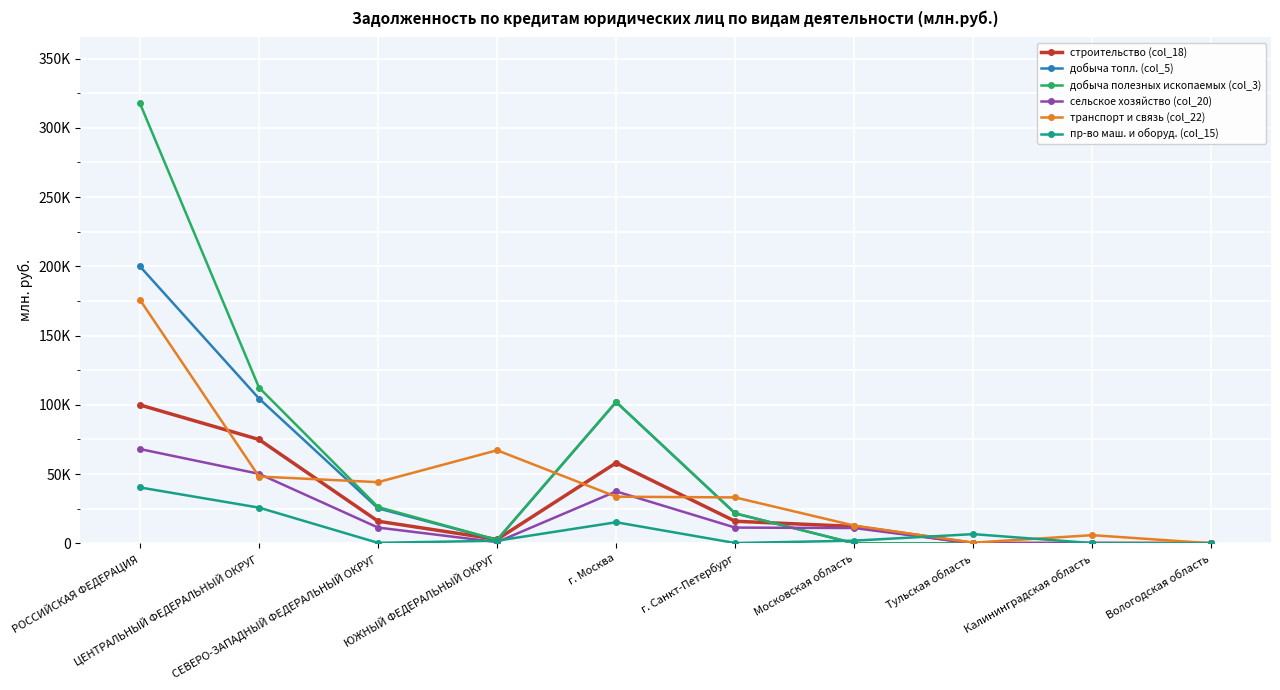

Which series has the largest range (max minus min)?

добыча полезных ископаемых (col_3)